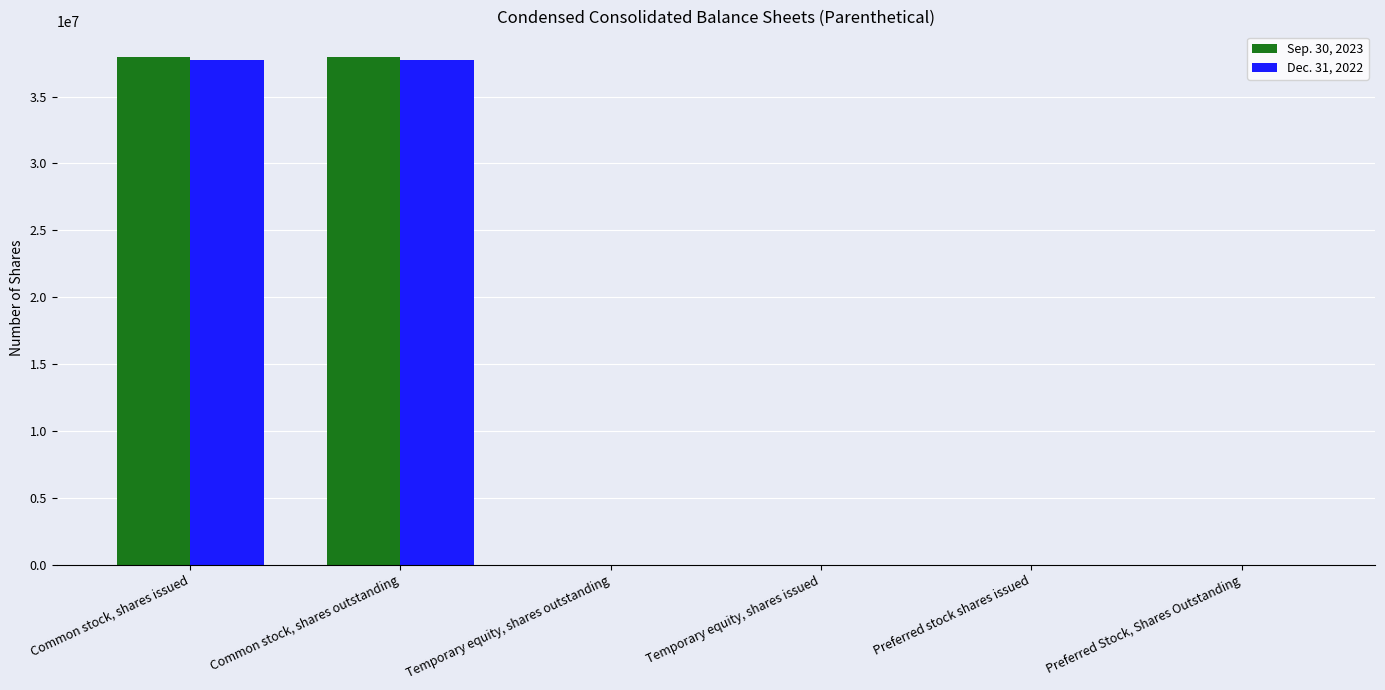

How many groups of bars are there?

6